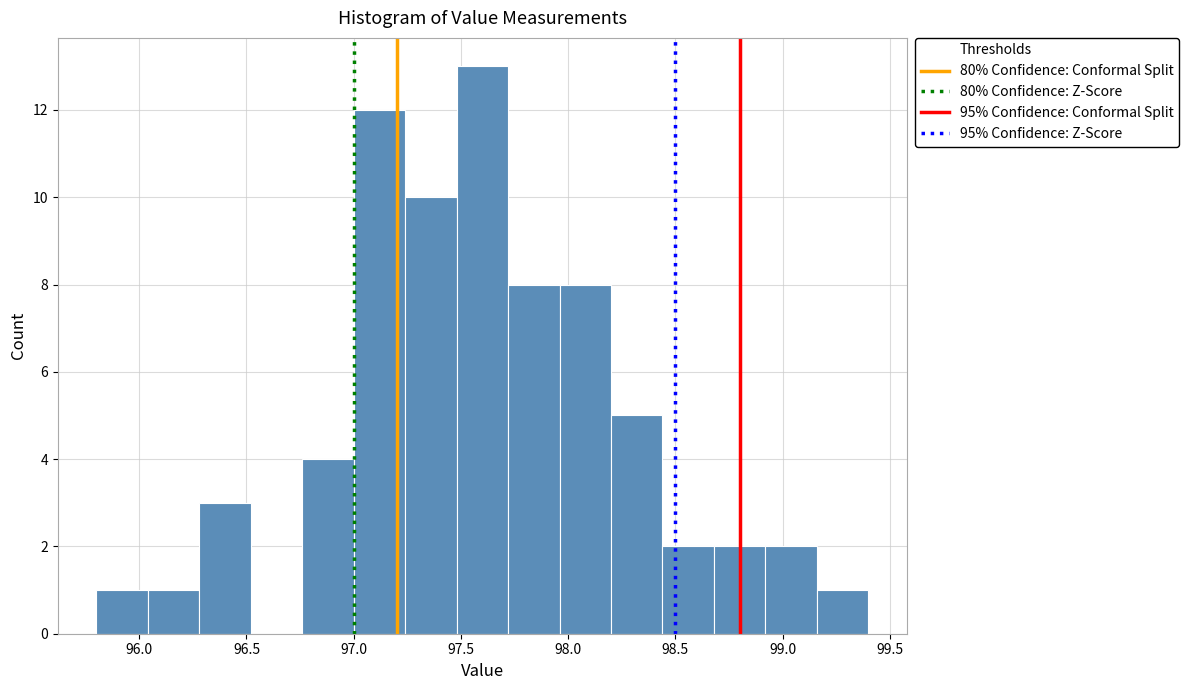

Reading left to right, list every bar in this chart as the range it spans on the x-axis followed by its height. Neither the bar edges nor the heights are printed on the chart, so give them approximately, as read against the axes.

95.80 to 96.04: 1
96.04 to 96.28: 1
96.28 to 96.52: 3
96.52 to 96.76: 0
96.76 to 97.00: 4
97.00 to 97.24: 12
97.24 to 97.48: 10
97.48 to 97.72: 13
97.72 to 97.96: 8
97.96 to 98.20: 8
98.20 to 98.44: 5
98.44 to 98.68: 2
98.68 to 98.92: 2
98.92 to 99.16: 2
99.16 to 99.40: 1